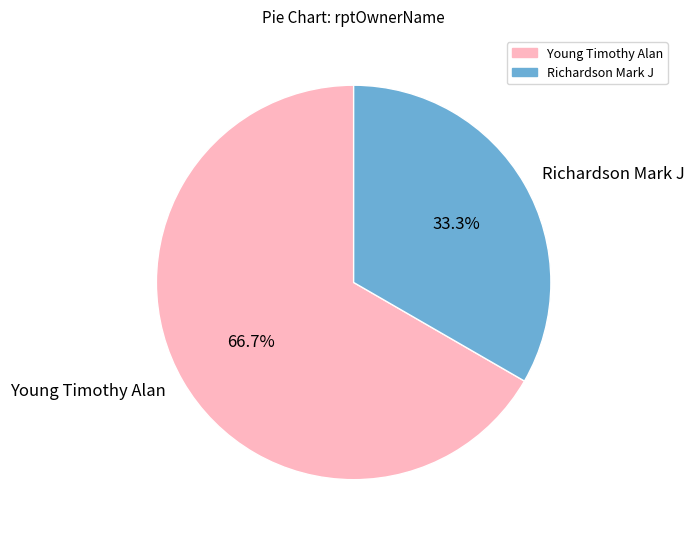

Count the number of slices in the pie.

2